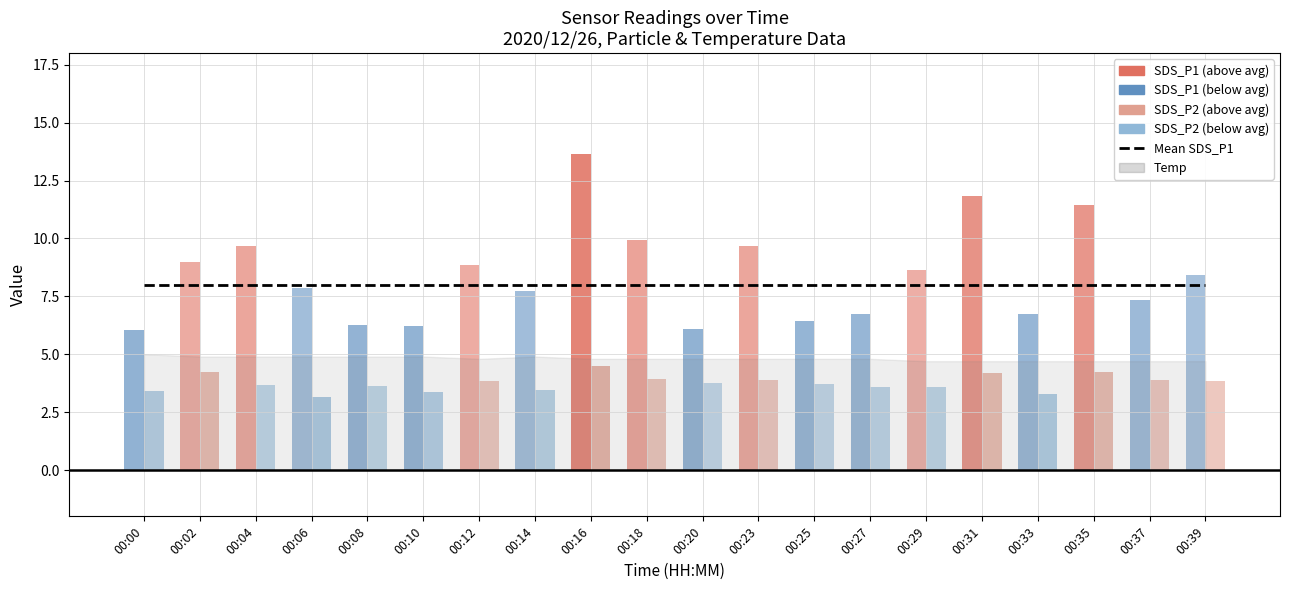

What is the sum of the SDS_P2 values at 00:33 and 00:00?

6.7